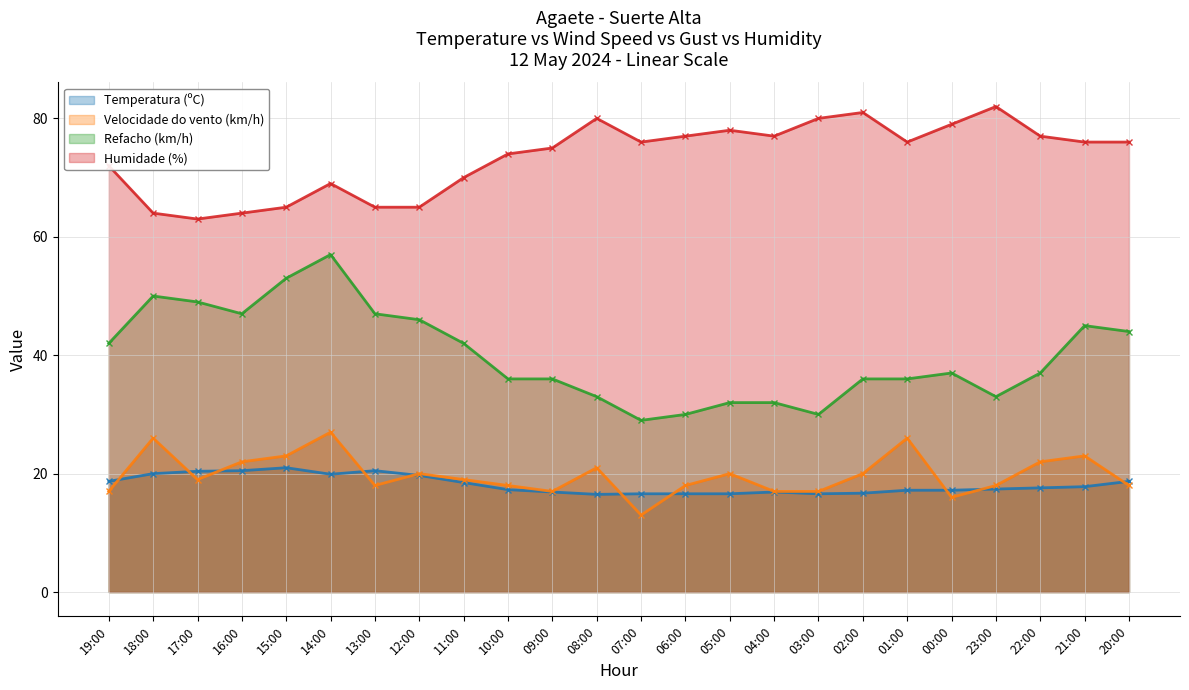

How many lines are shown in the chart?

4